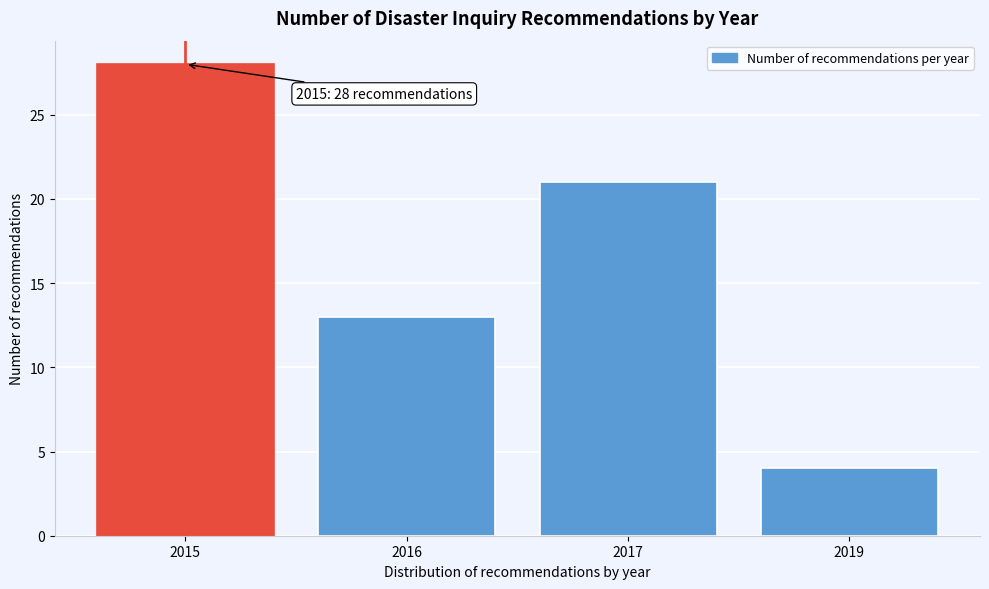

Reading left to right, what are all the values shown in this chart?

28	13	21	4